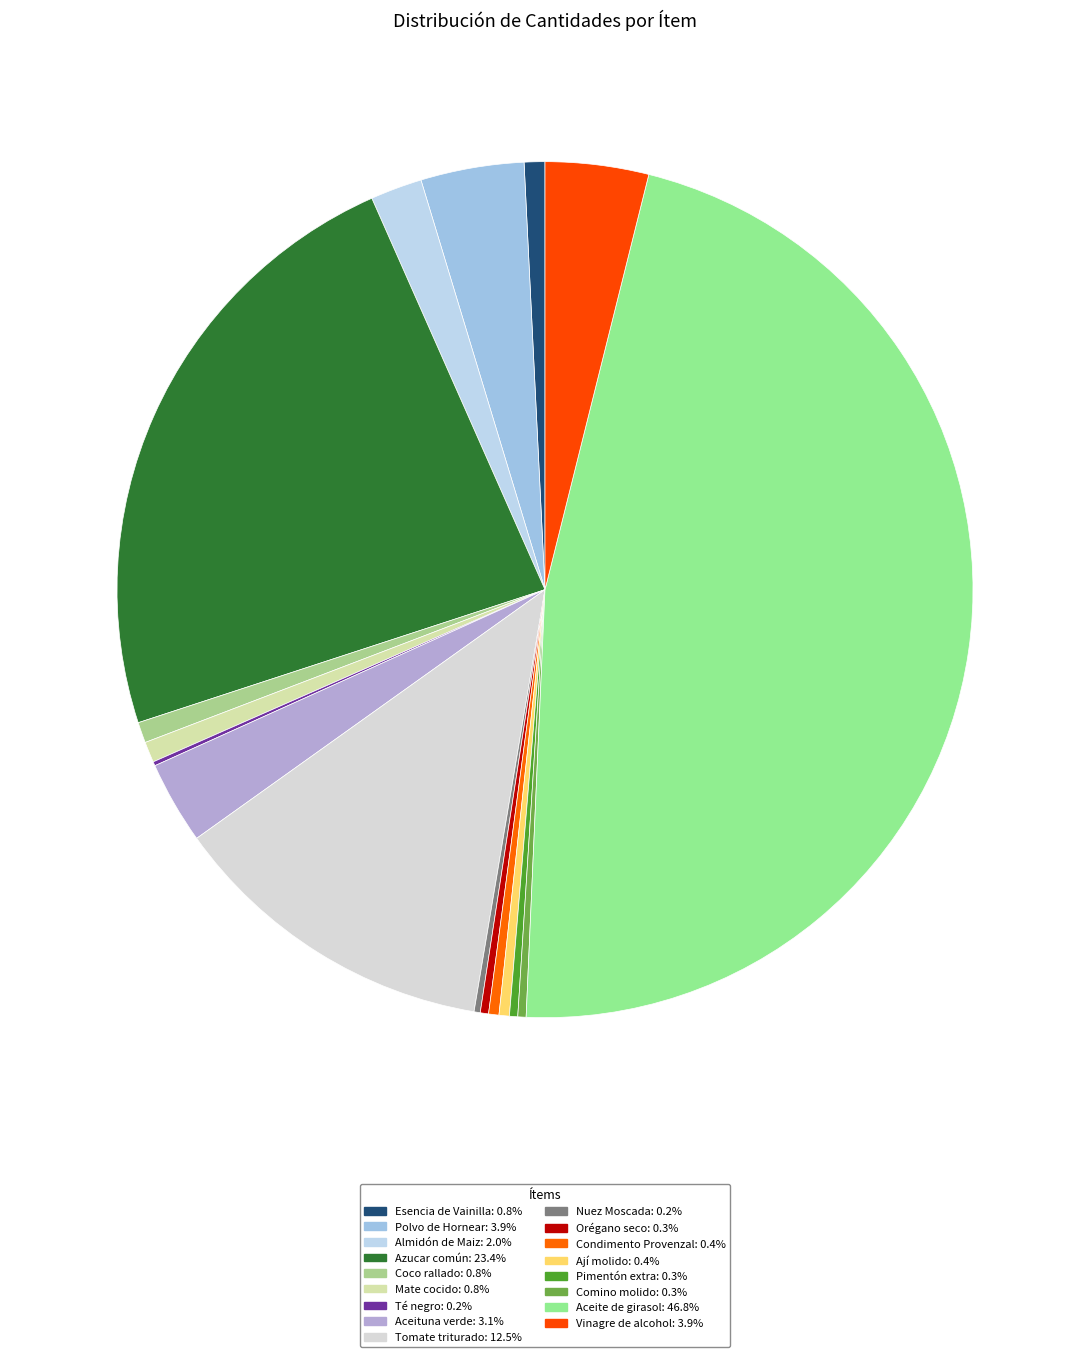

Do Polvo de Hornear and Té negro together represent more than half of the pie?

No